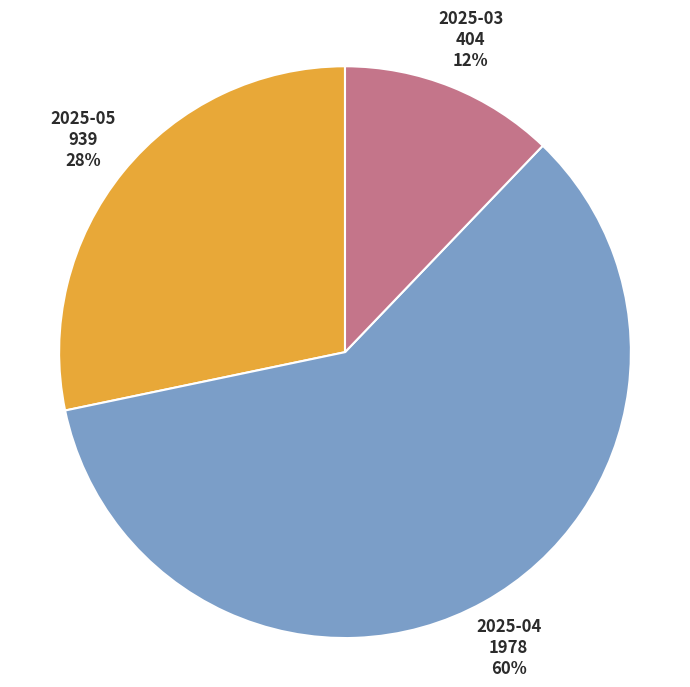

What is the ratio of the value at 2025-05 to the value at 2025-03?

2.3